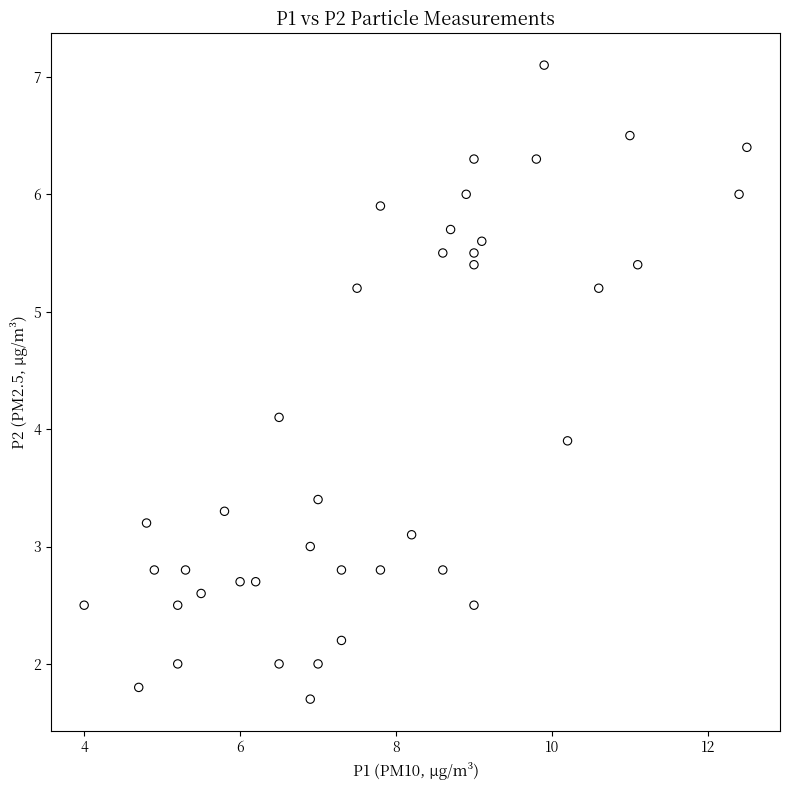

What is the range of Y values (max minus min)?

5.4